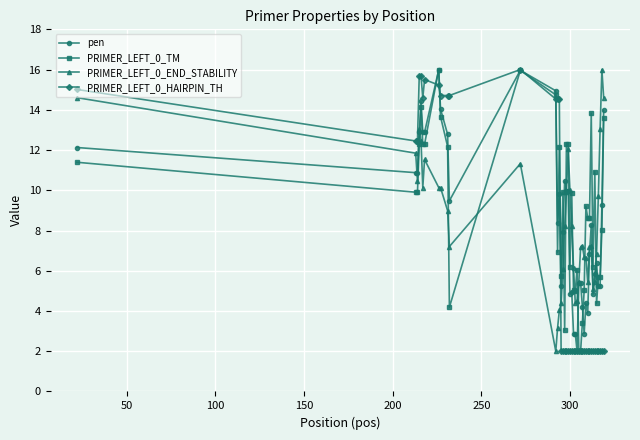

True or false: PRIMER_LEFT_0_HAIRPIN_TH has more than 0 points higher than both neighbors.

True